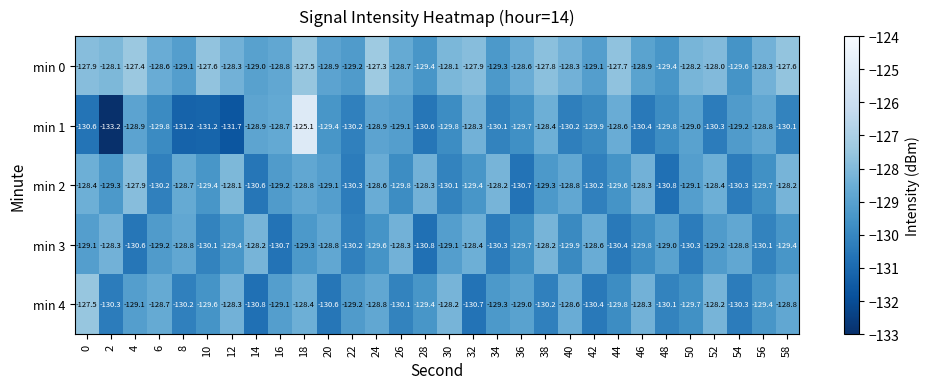

Is the value of min 1 at 8 greater than the value of min 4 at 32?

No